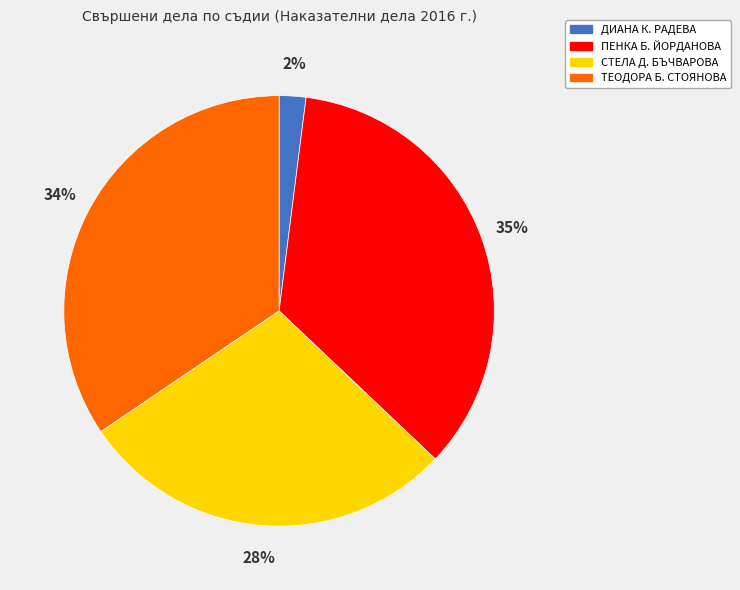

Is the sum of СТЕЛА Д. БЪЧВАРОВА and ТЕОДОРА Б. СТОЯНОВА greater than half?

Yes